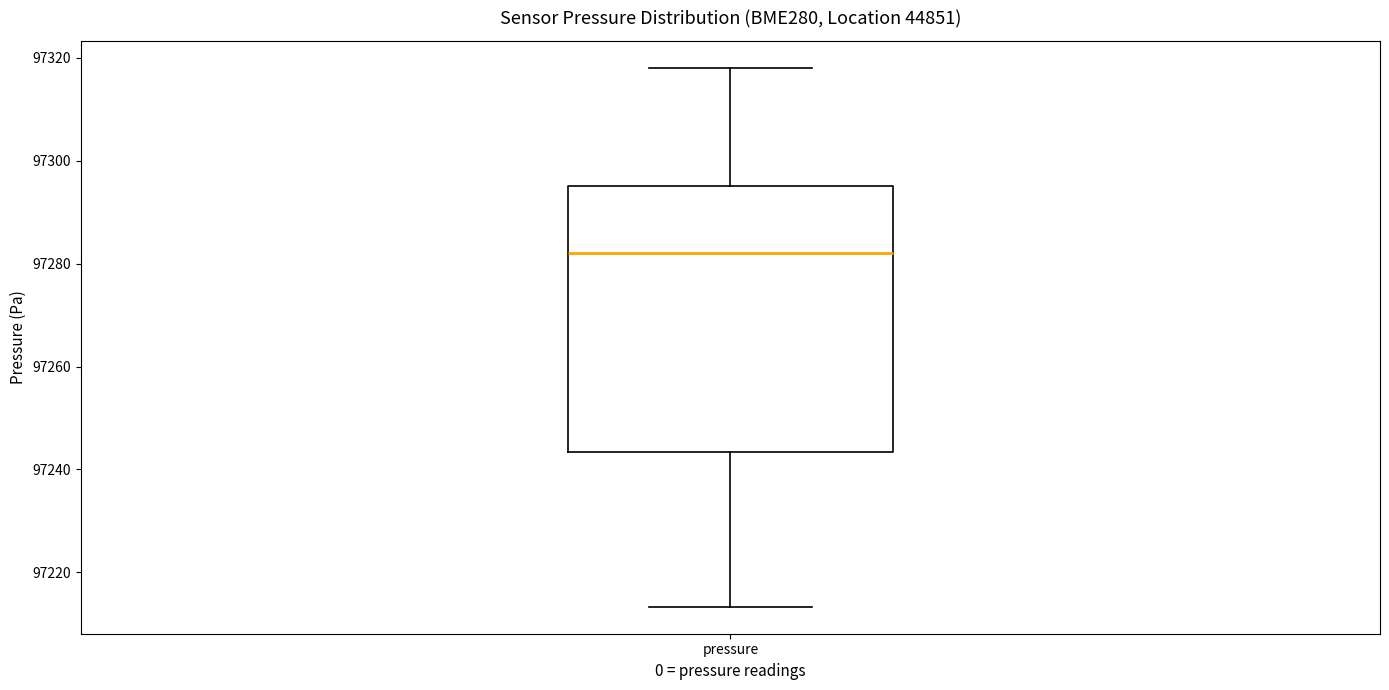

Transcribe this box plot: give where the median line is, the range the box spans, and where the two whiskers end, as read against the y-axis. The values are not printed on the chart, so give them approximately, as read against the axis.

median 97282, box 97244 to 97296, whiskers 97214 to 97318